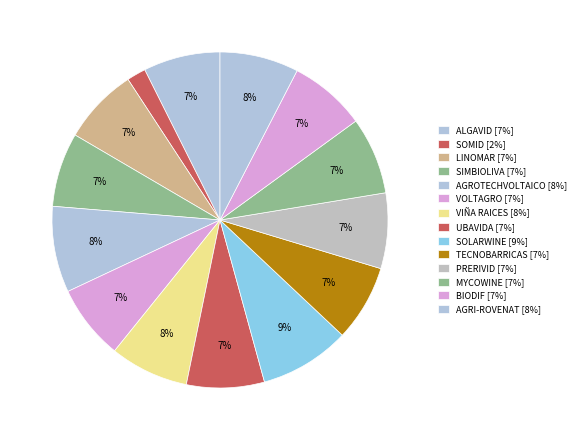

Is it true that PRERIVID is 7% of the pie?

True